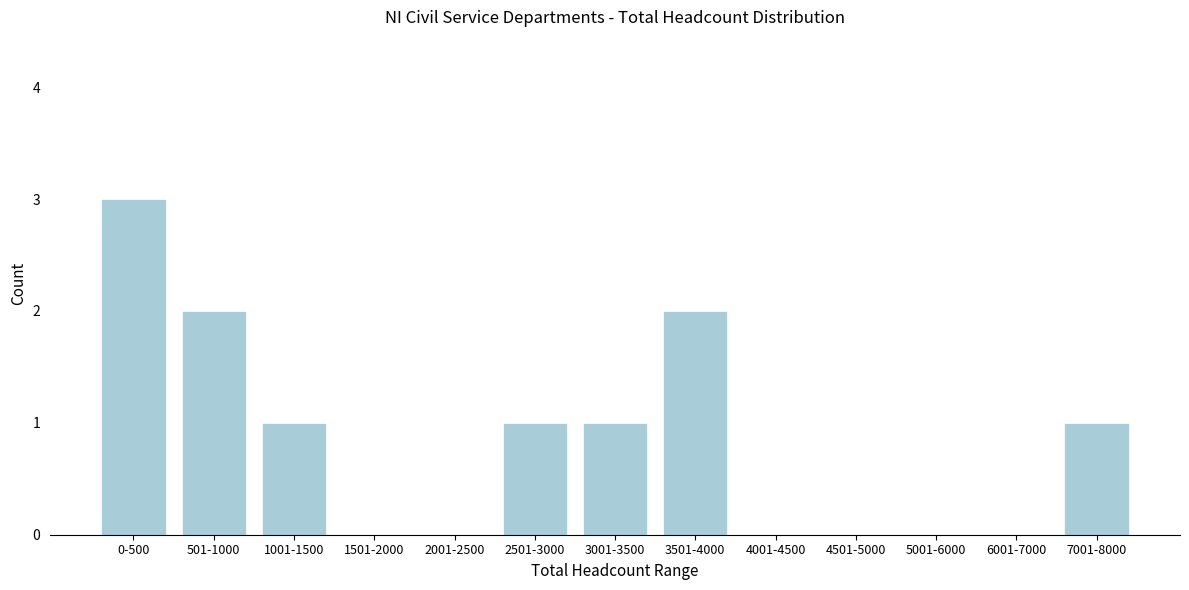

Reading right to left, list all the values displayed in this chart.

7001-8000=1	6001-7000=0	5001-6000=0	4501-5000=0	4001-4500=0	3501-4000=2	3001-3500=1	2501-3000=1	2001-2500=0	1501-2000=0	1001-1500=1	501-1000=2	0-500=3